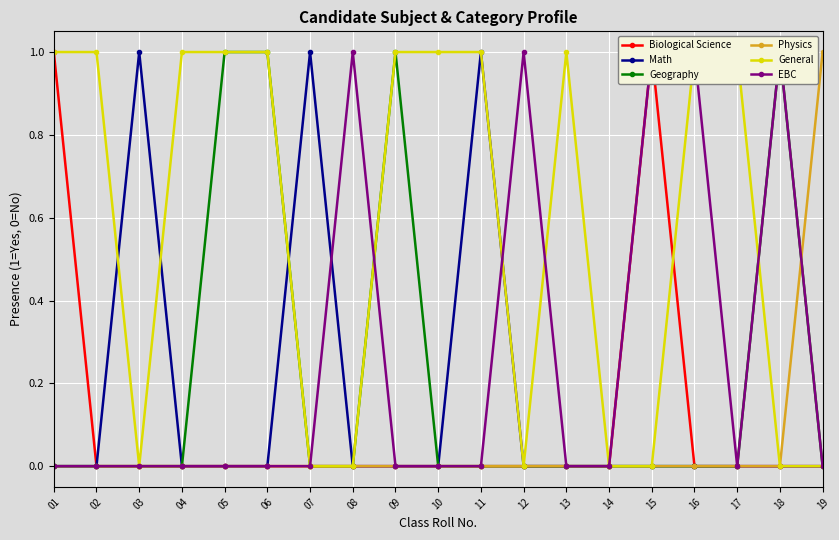

The Physics series shows 0 at 05. True or false?

True